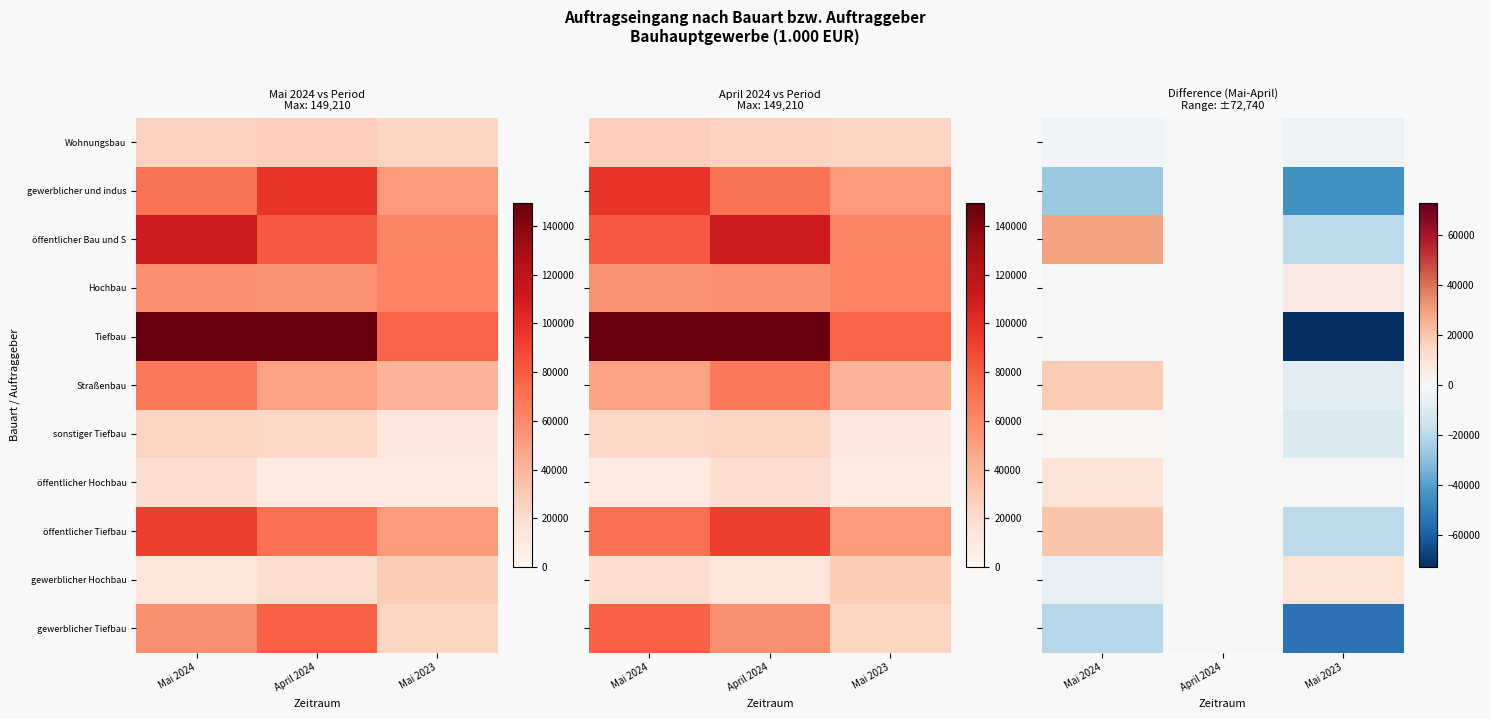

Rank the series at Mai 2023 from highest to lowest value.

gewerblicher Hochbau, Hochbau, öffentlicher Hochbau, Wohnungsbau, Straßenbau, sonstiger Tiefbau, öffentlicher Bau und S, öffentlicher Tiefbau, gewerblicher und indus, gewerblicher Tiefbau, Tiefbau